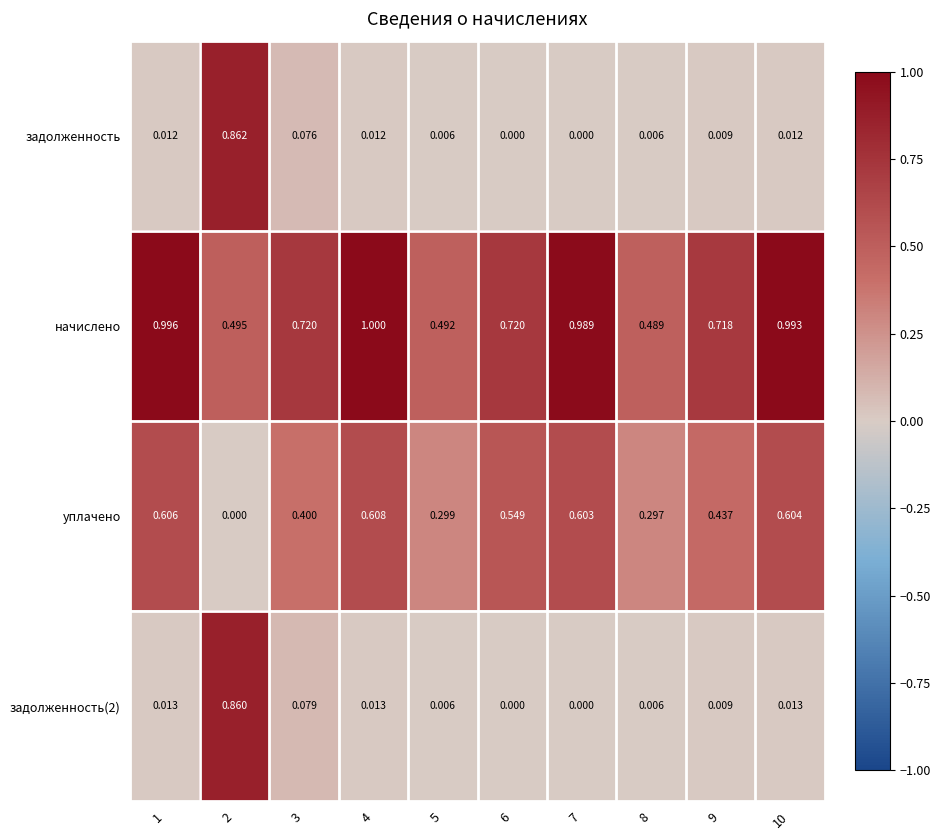

Is the value of задолженность at 5 greater than the value of уплачено at 7?

No